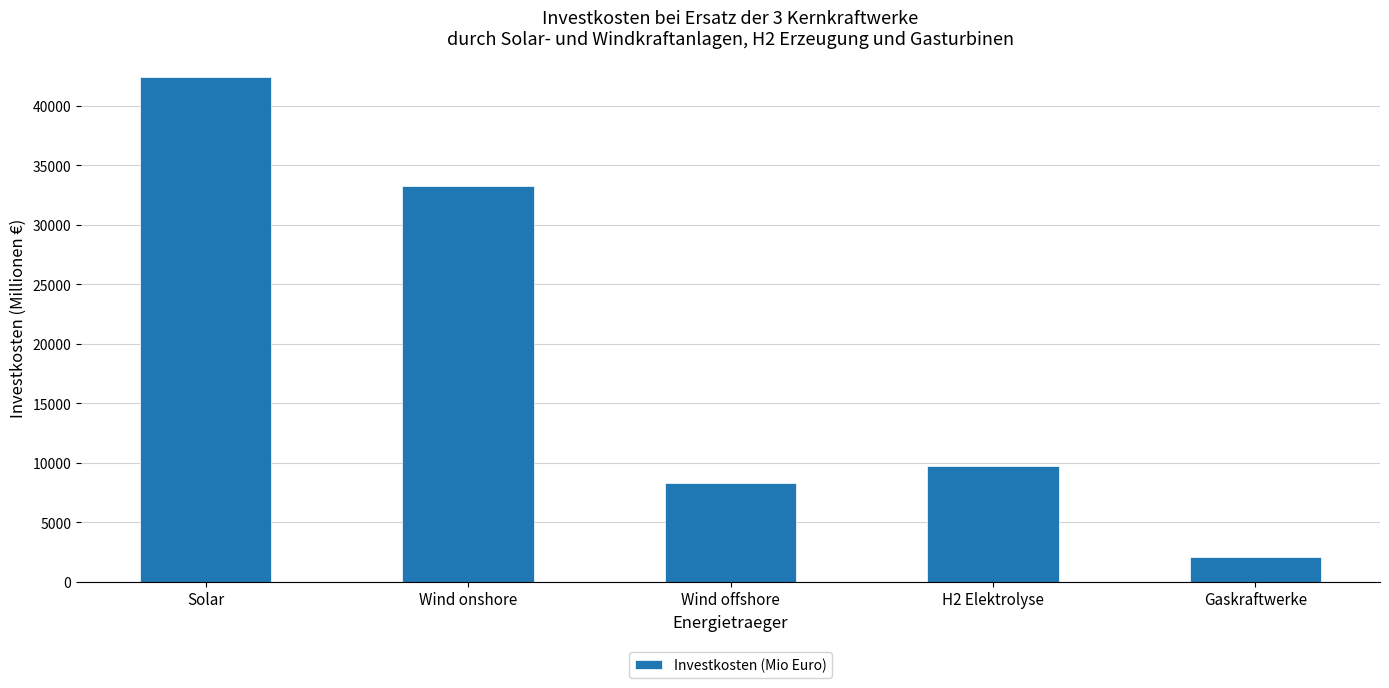

Reading left to right, what are all the values shown in this chart?

42366.2	33287.7	8300.3	9756.9	2100.0